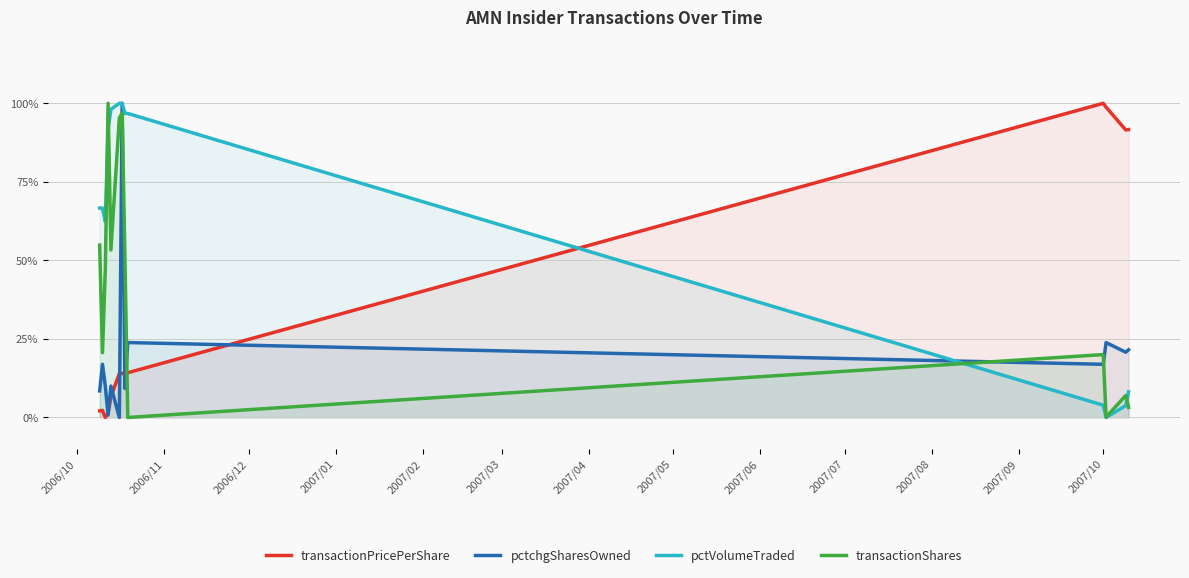

Which series ends up on top after the final intersection of transactionShares and pctchgSharesOwned?

pctchgSharesOwned